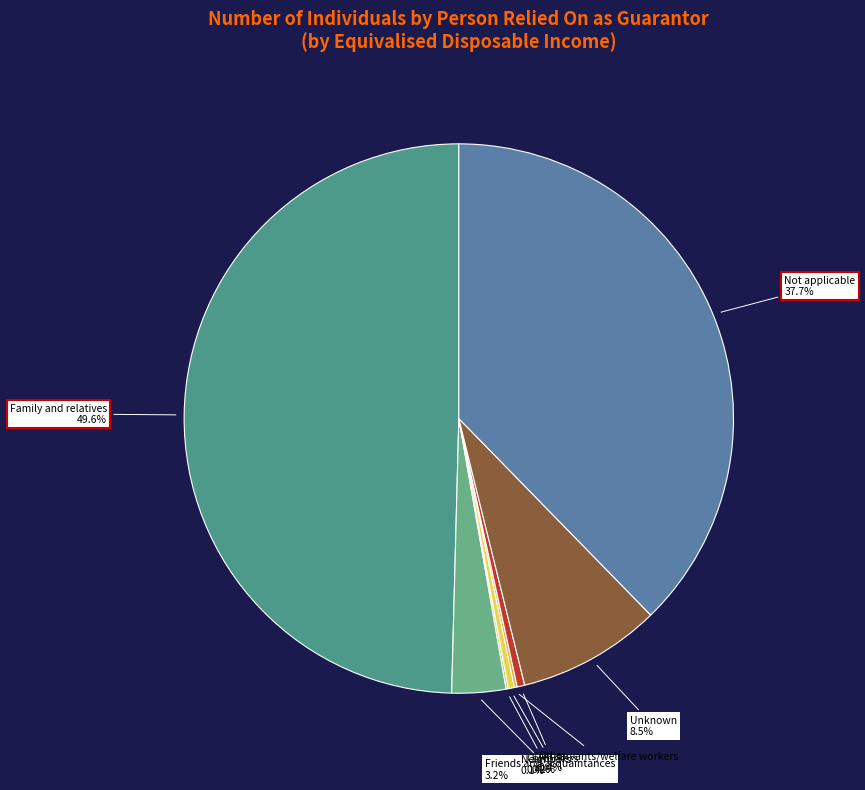

Which slice is the largest?

Family and relatives